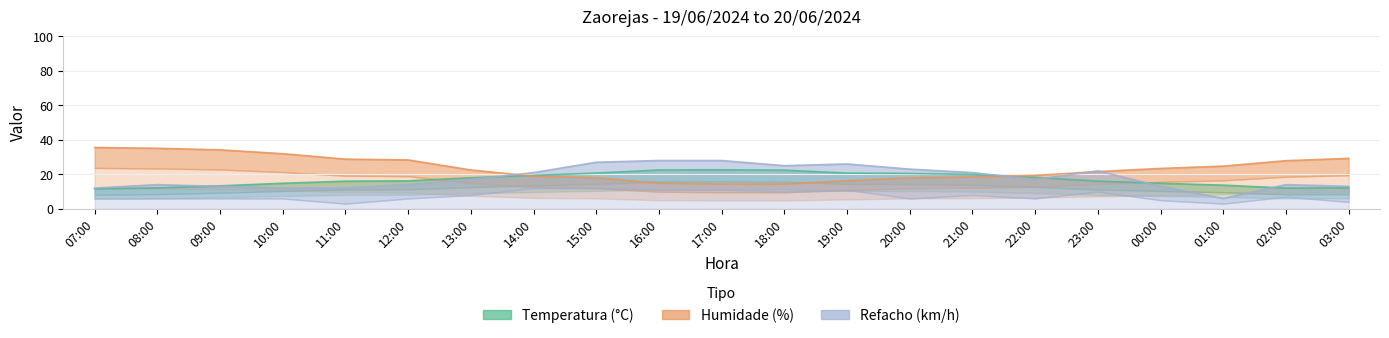

What position from the left is 00:00?

18